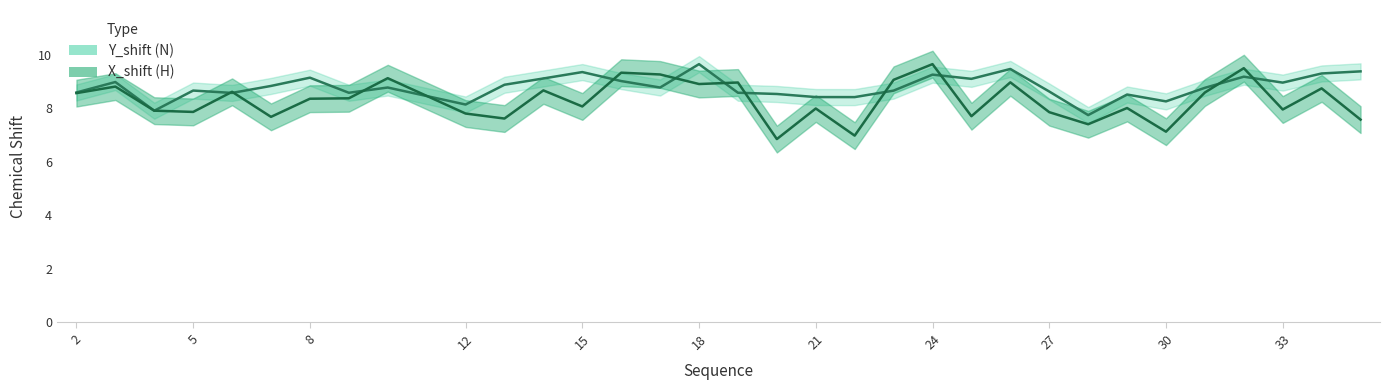

At which category does Y_shift reach its first local peak?

3